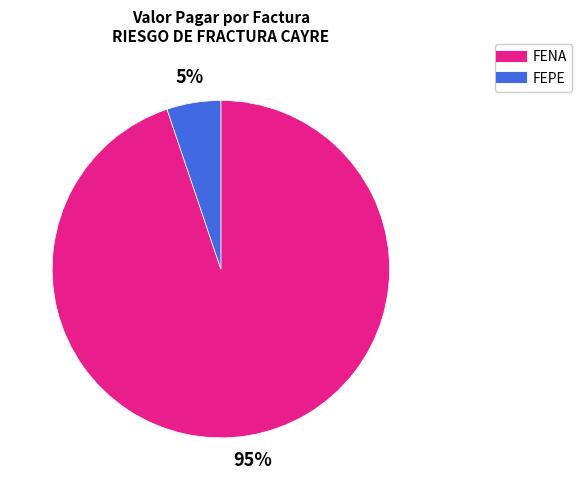

To the nearest percent, what is the difference between the largest and smallest slice percentages?

90%